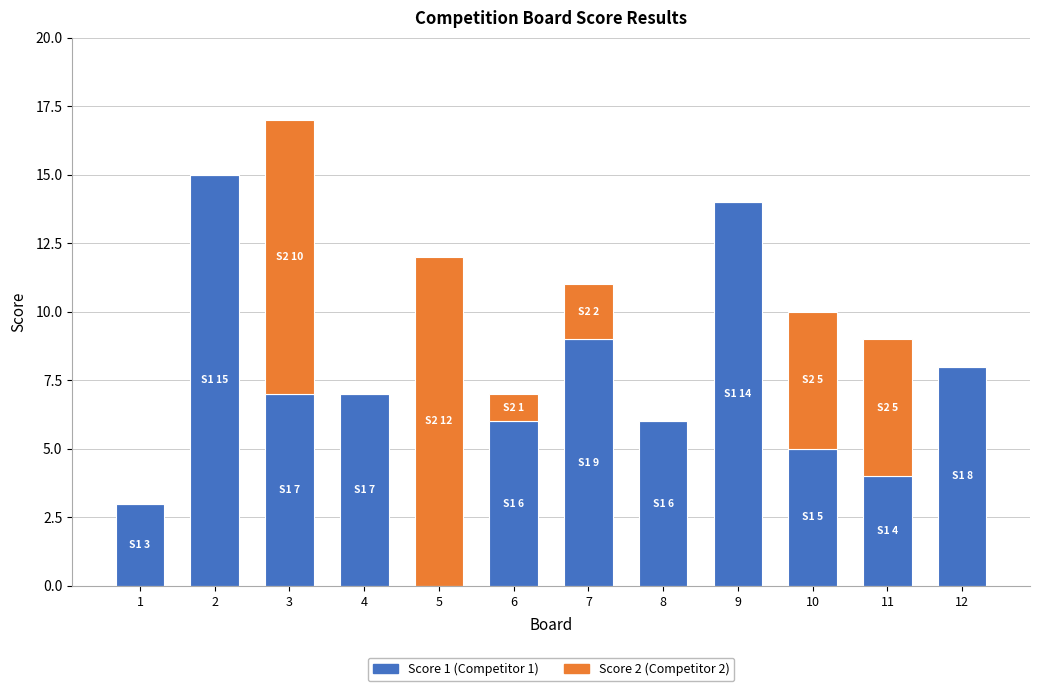

How many data points does each series have?

12